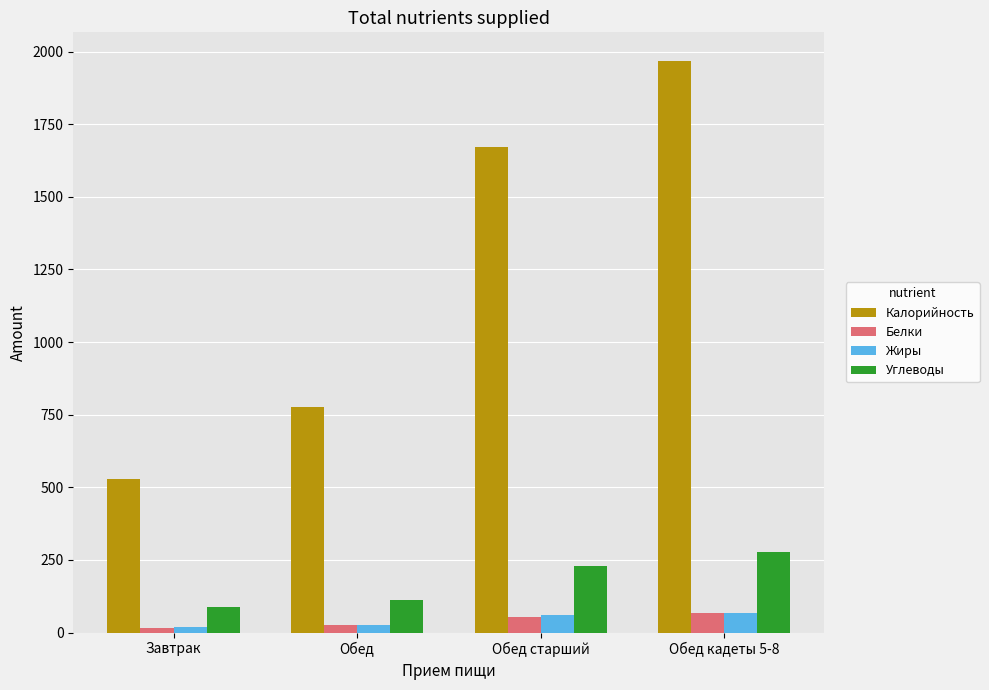

What is the label of the 3rd bar from the right?

Обед